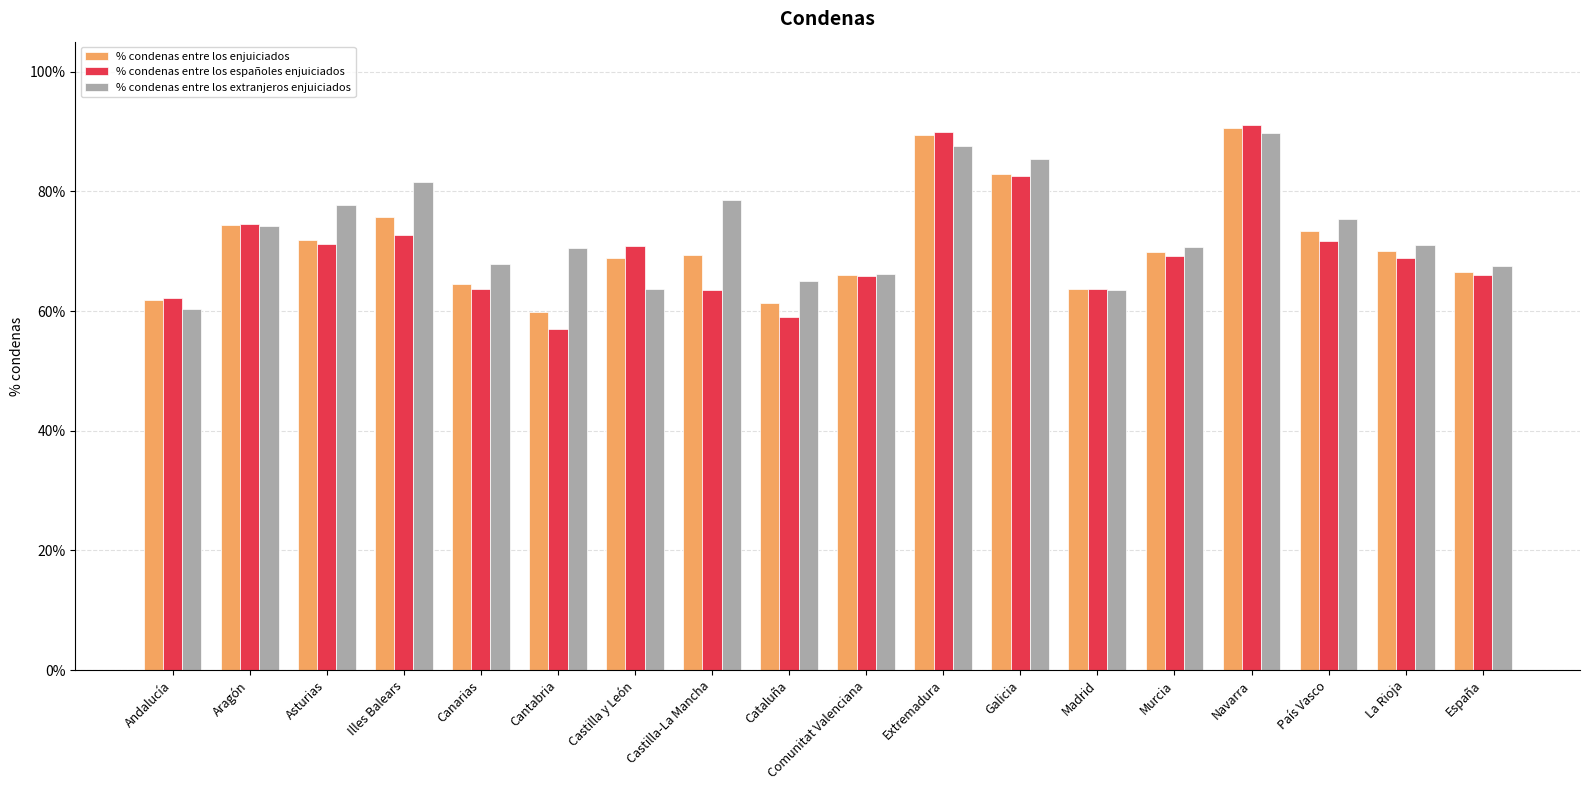

List the series in order of their peak value, highest first.

% condenas entre los españoles enjuiciados, % condenas entre los enjuiciados, % condenas entre los extranjeros enjuiciados